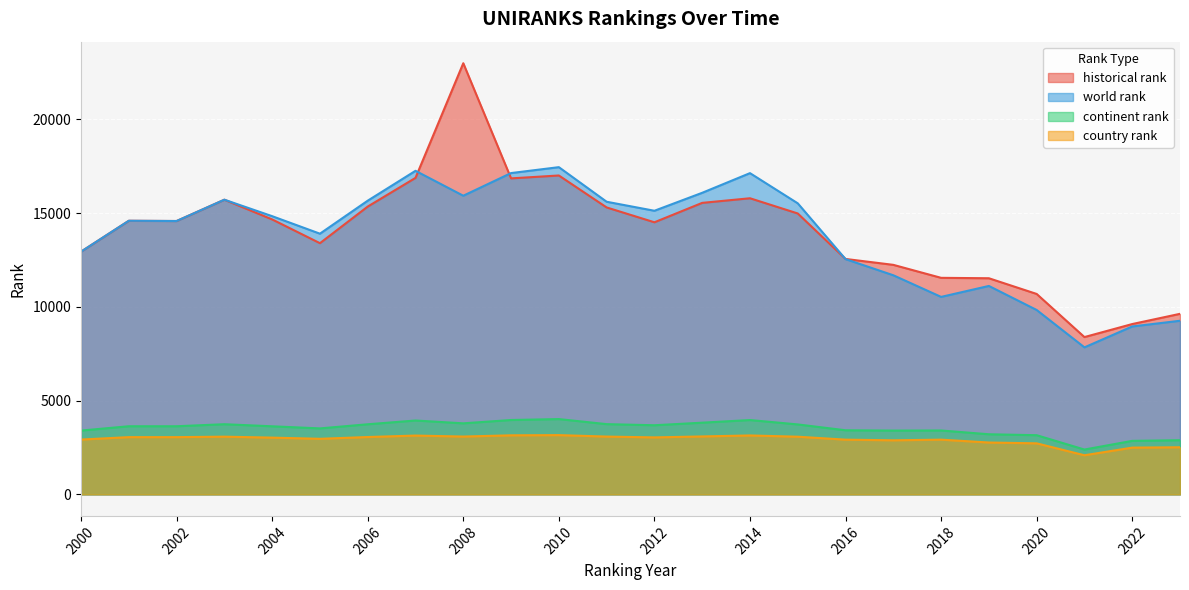

What is the sum of all world rank values?

331292.0